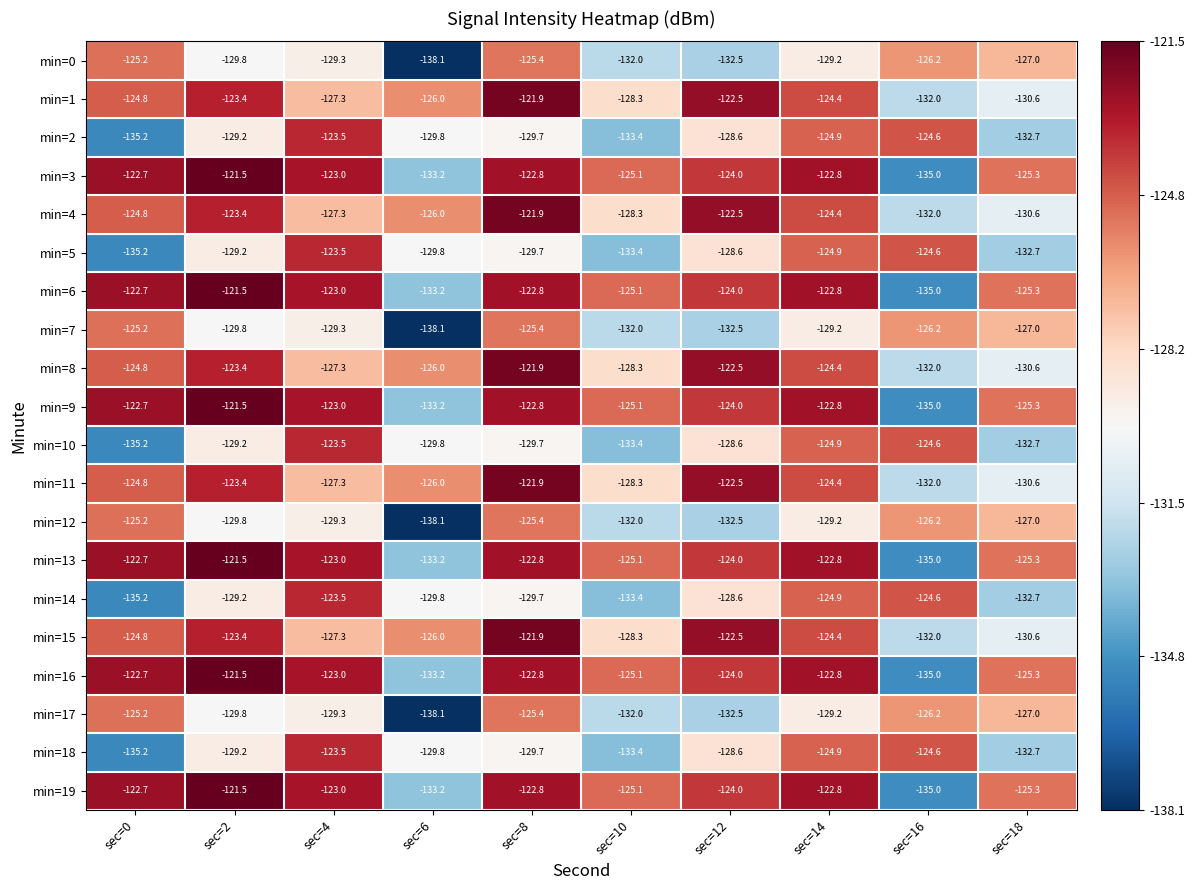

What is the maximum value shown in the chart?

-121.5